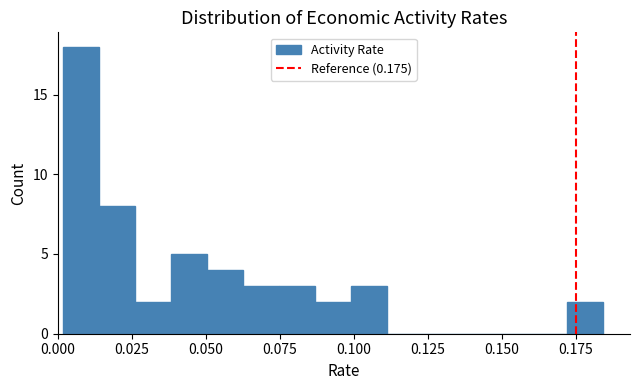

Read against the x-axis, roughly where is the centre of the tallest bar?

0.010